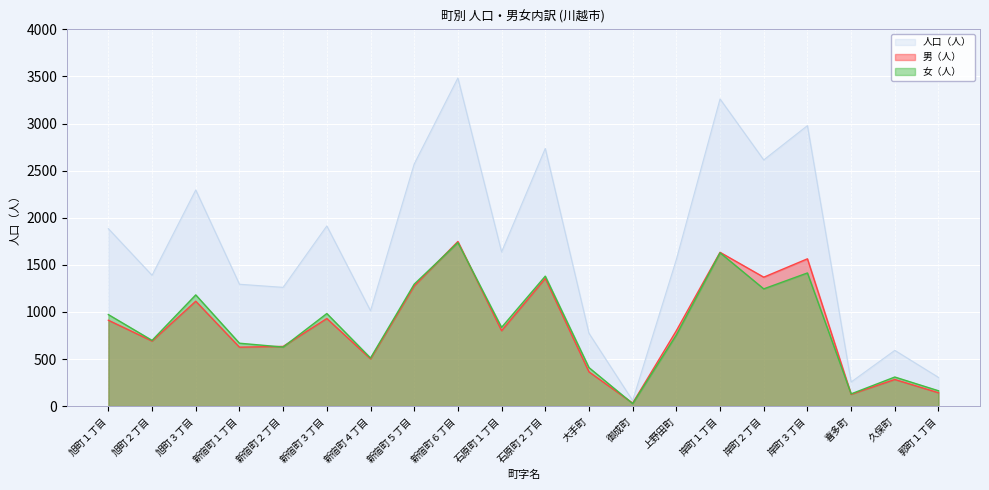

Read the 人口（人） value at 久保町, to the nearest 50.

600